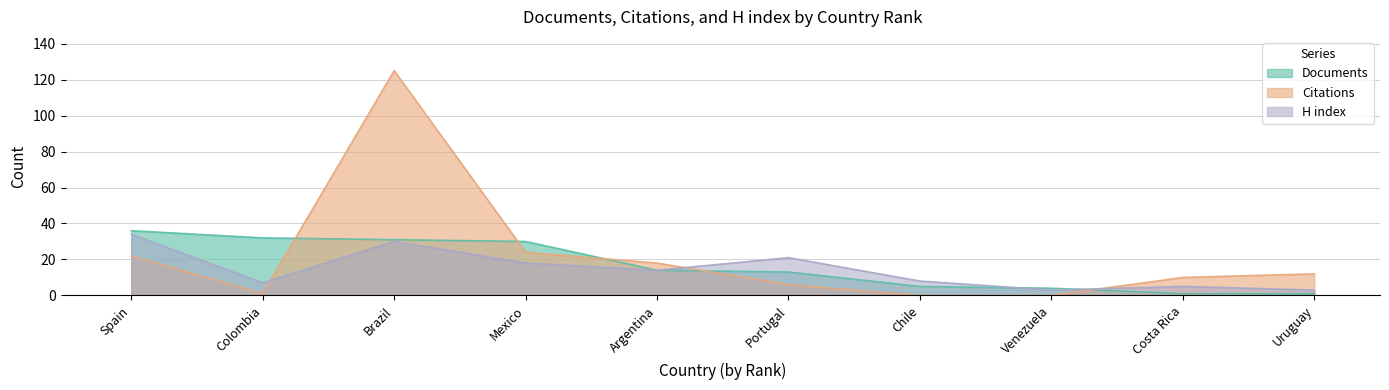

Does the chart have visible grid lines?

Yes